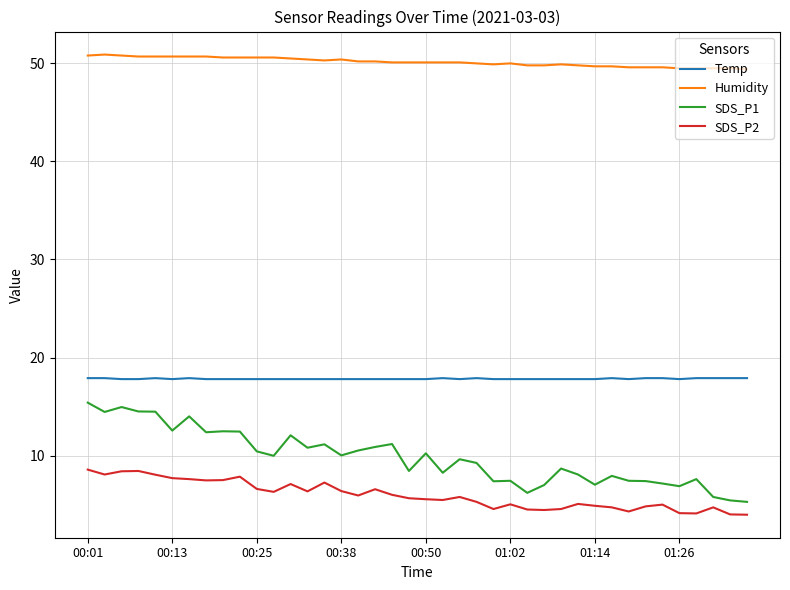

True or false: SDS_P2 and Temp intersect in this chart.

False